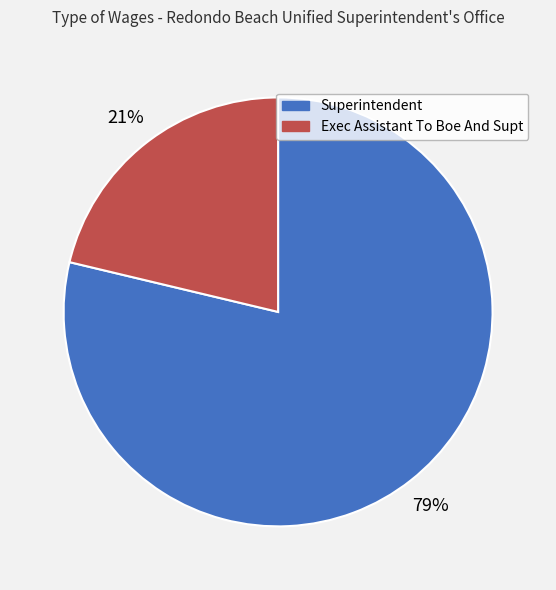

Rank the categories by value from lowest to highest.

Exec Assistant To Boe And Supt, Superintendent